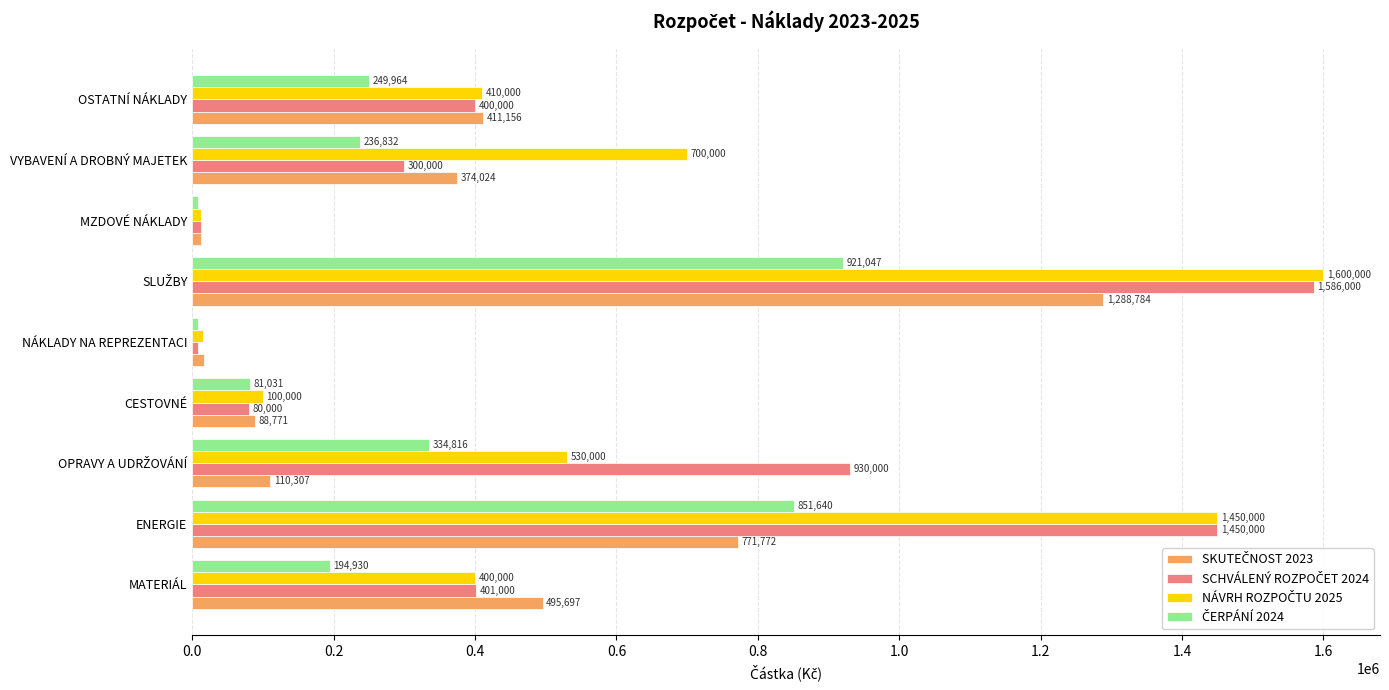

What is the spread (max minus min) of values at CESTOVNÉ?

20000.0